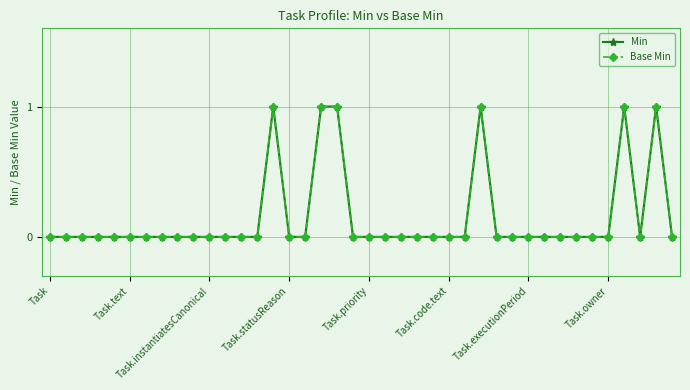

Count the number of data series in this chart.

2